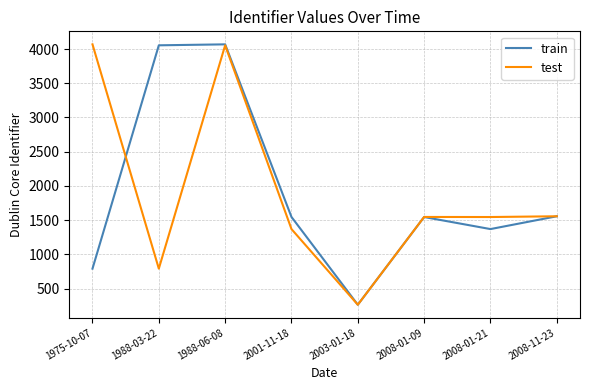

At which category is the sum across all series the highest?

1988-06-08